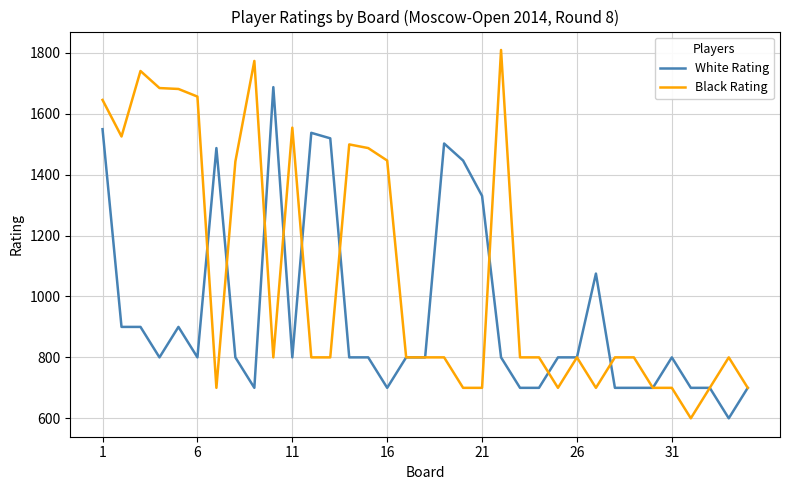

List the series in order of their overall mean, lowest first.

White Rating, Black Rating